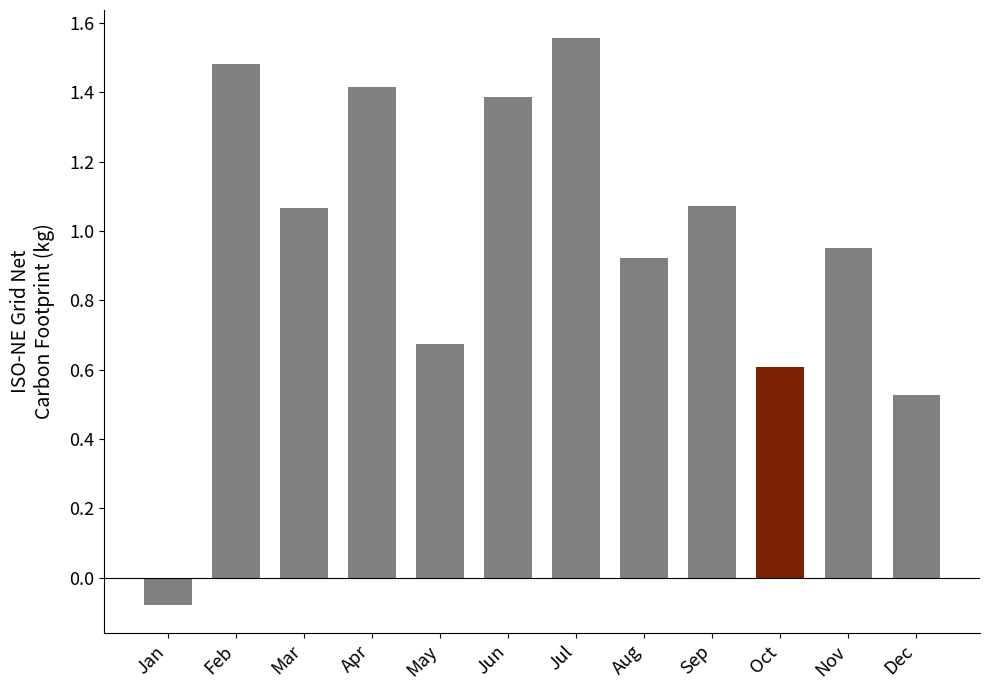

Which has a higher value, Oct or Nov?

Nov